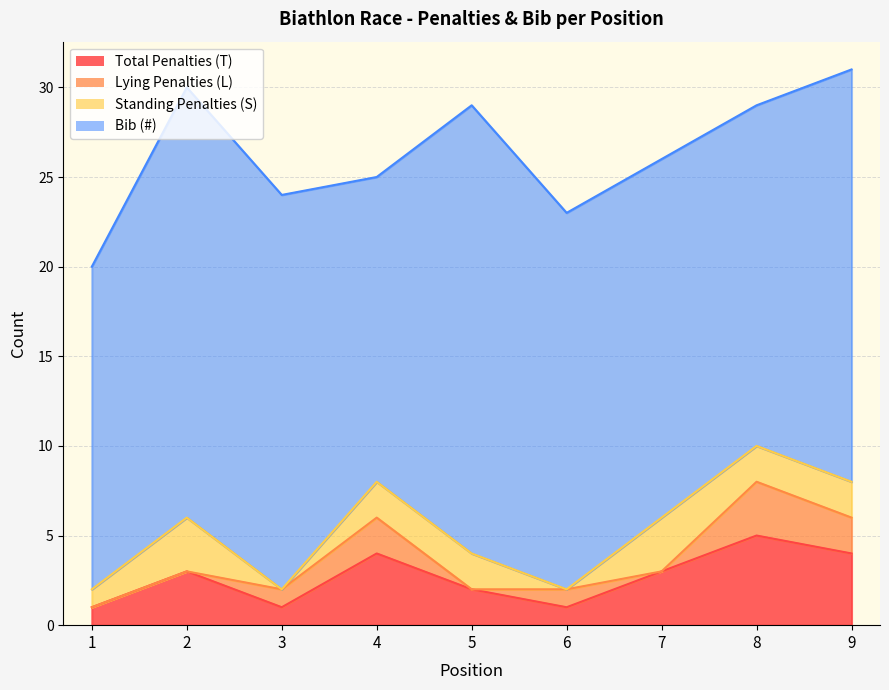

The value of Total Penalties (T) at 1 is 1. True or false?

False